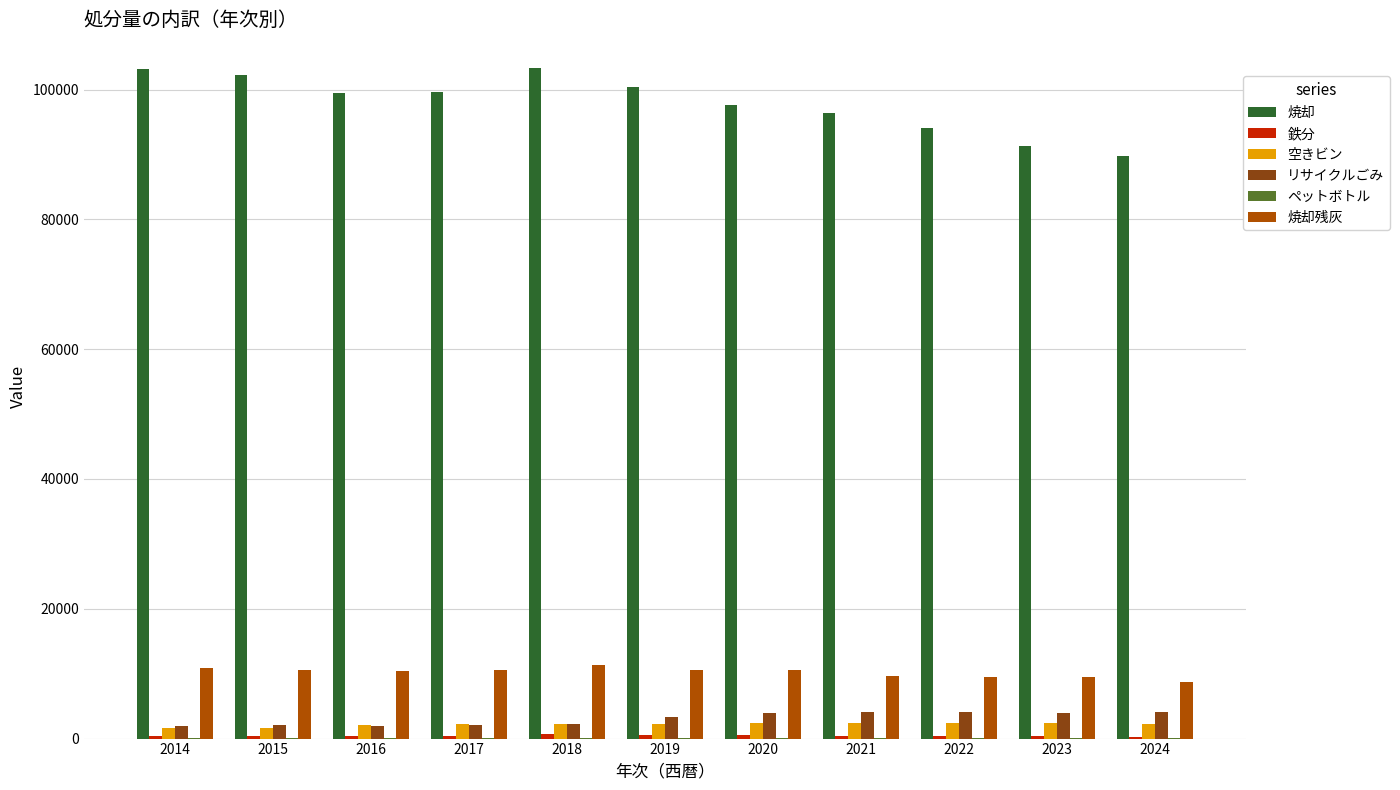

What is the maximum value shown in the chart?

103340.0